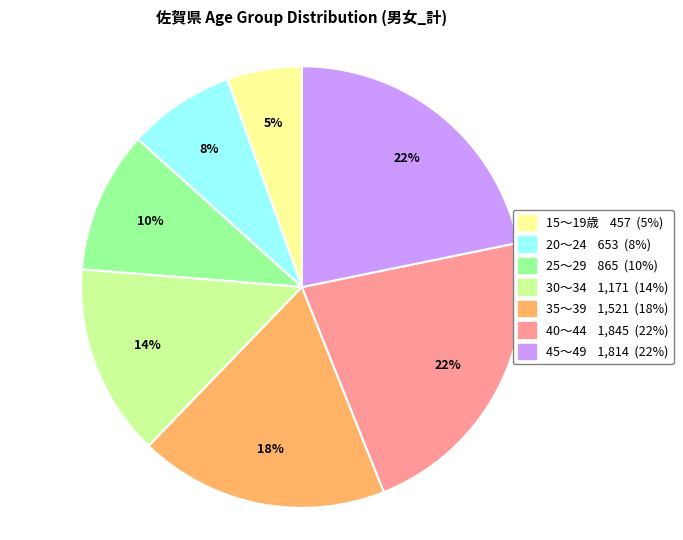

To the nearest percent, what percentage of the pie is 15～19歳?

5%